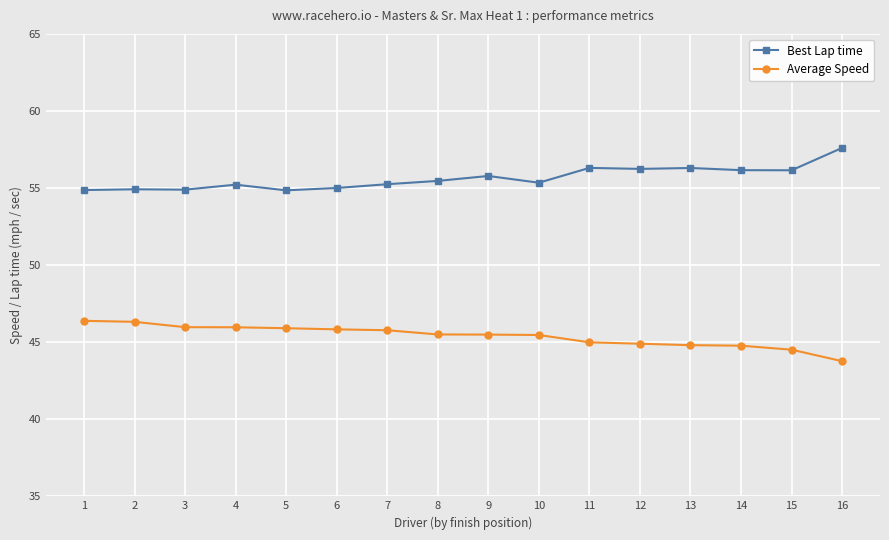

What is the total value across all series at 10?

100.8